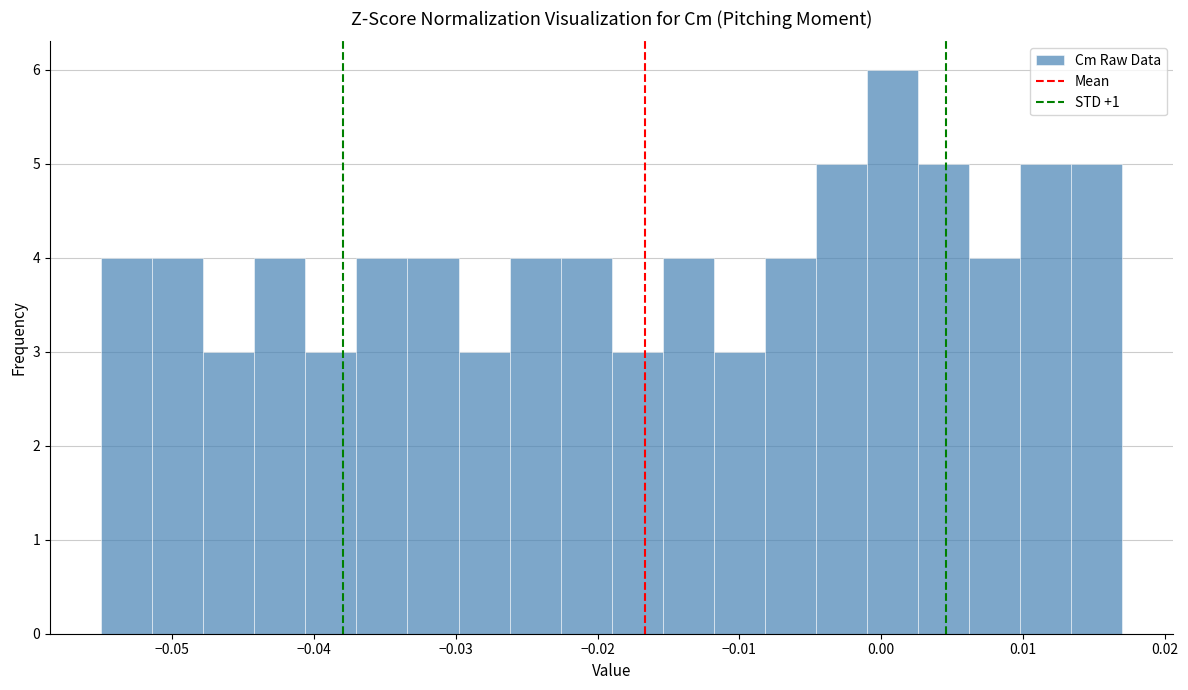

Around what value on the x-axis is the tallest bar? Give the approximate position of its centre, as read against the axis.

0.001